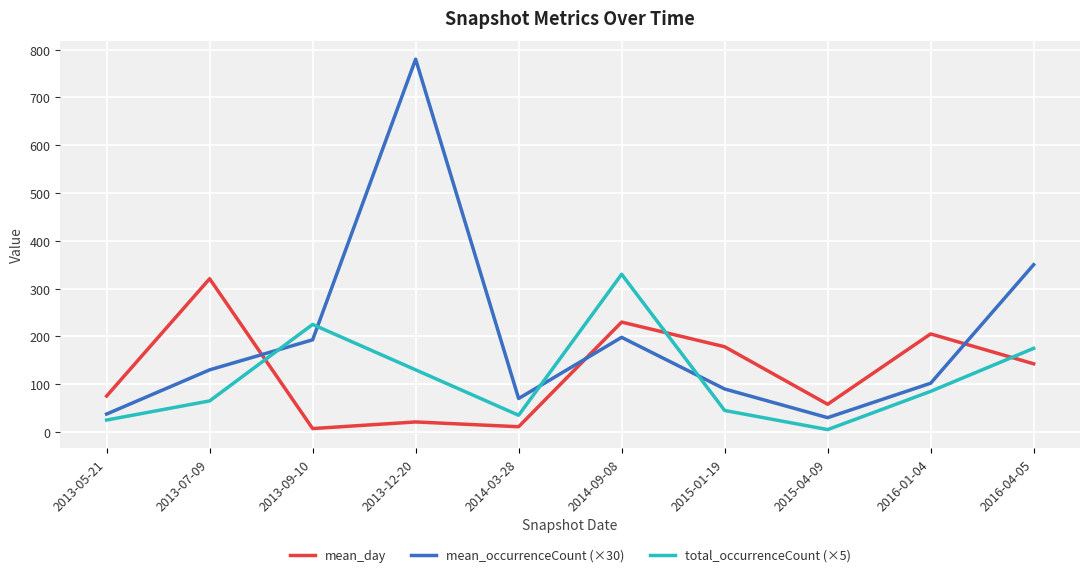

Which category has the highest value across all series?

2013-12-20